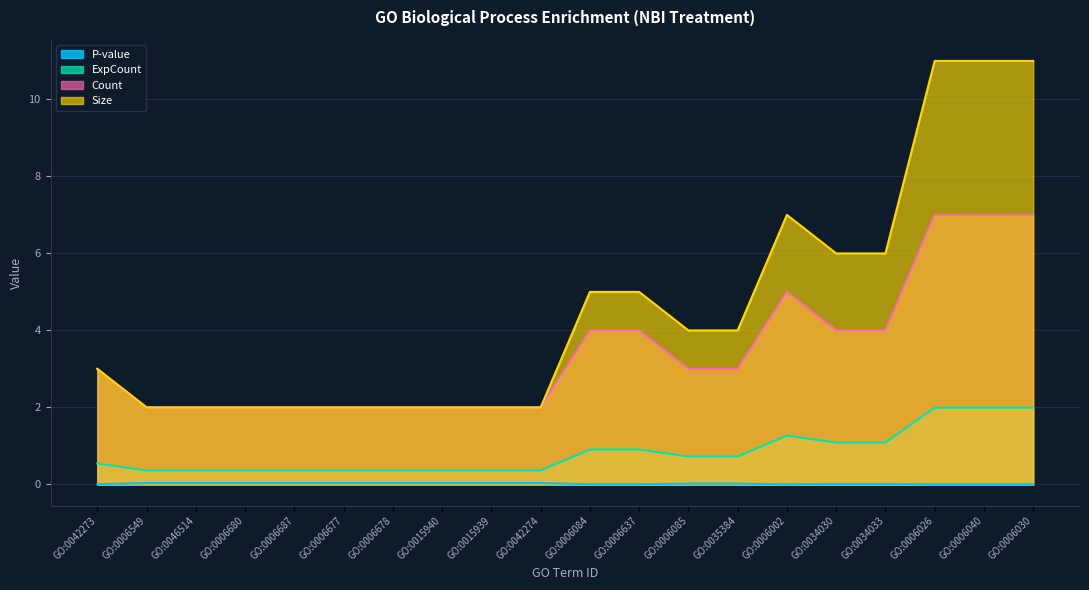

What are all the series names shown in the legend?

P-value, ExpCount, Count, Size